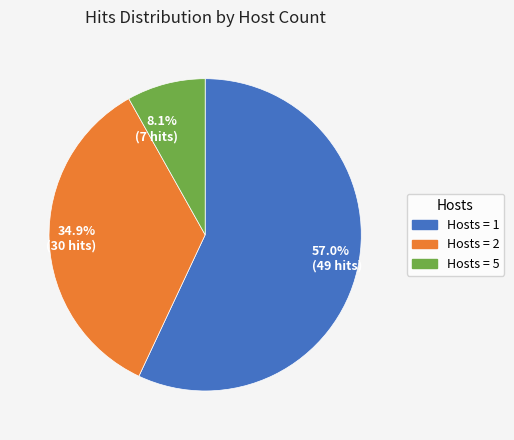

Which has a higher value, 57.0% (49 hits) or 34.9% (30 hits)?

57.0% (49 hits)